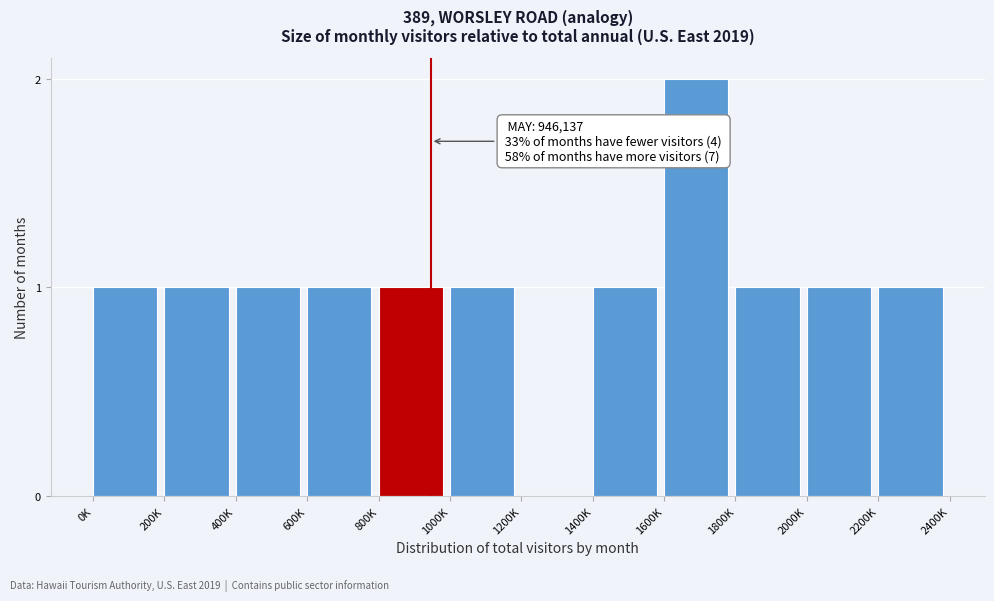

Reading left to right, transcribe all the data shown in this chart.

0K=1	200K=1	400K=1	600K=1	800K=1	1000K=1	1200K=0	1400K=1	1600K=2	1800K=1	2000K=1	2200K=1